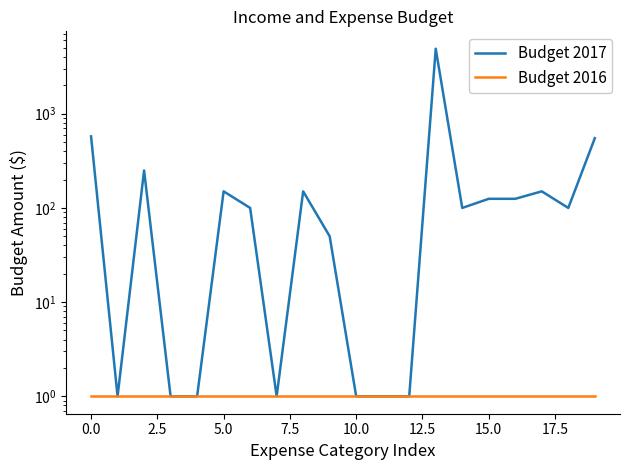

True or false: Budget 2016 has a value of 0 at 13.

False